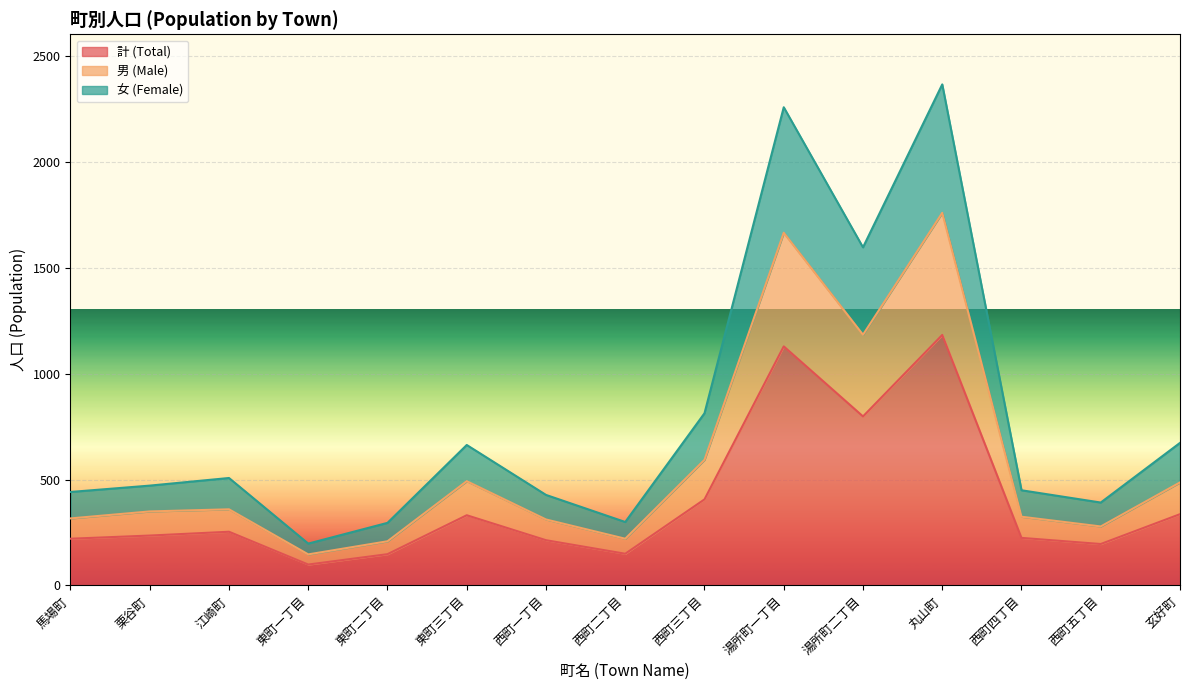

Does the chart display data point markers on the line(s)?

No